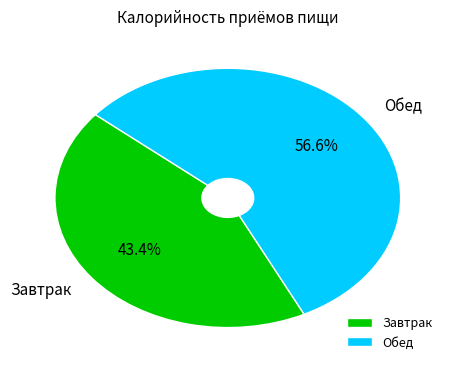

Is there any slice that represents more than half of the pie?

Yes